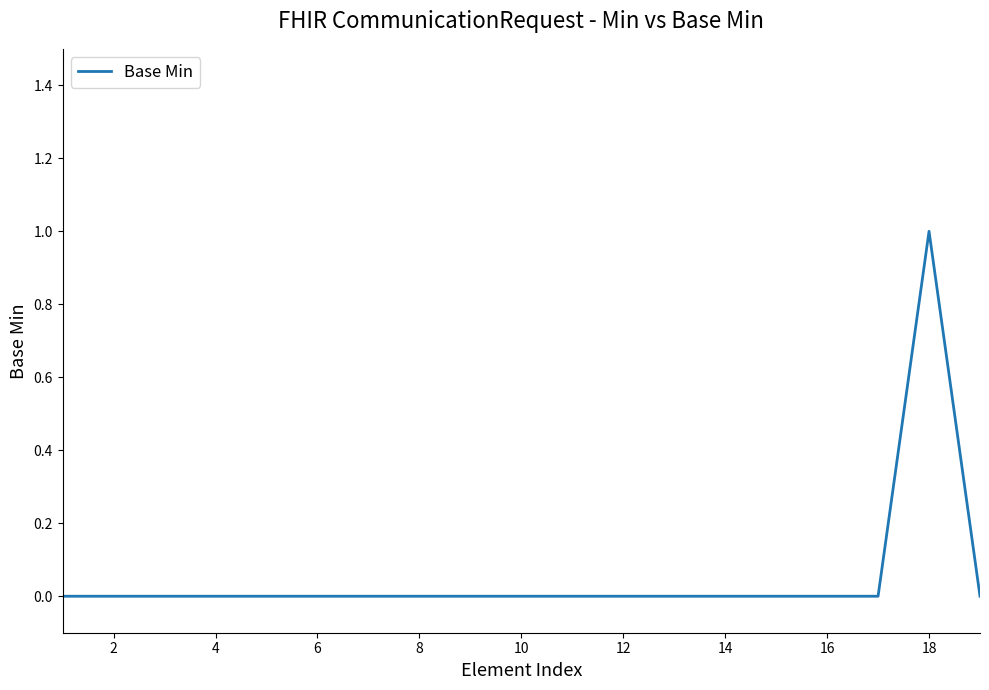

How many distinct data groups are displayed?

1